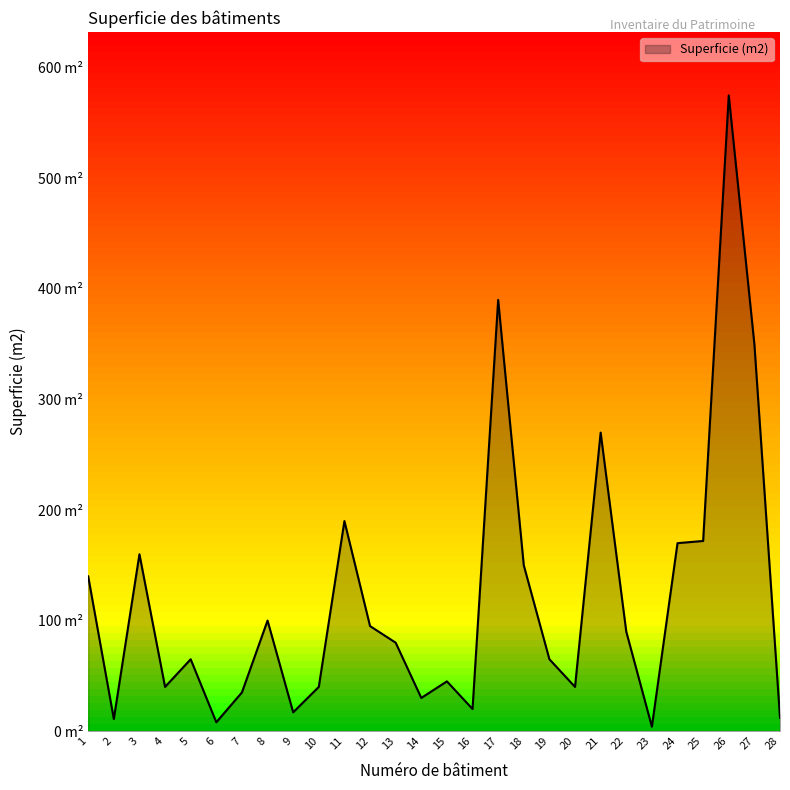

The chart shows a value of 30 at 14. True or false?

True